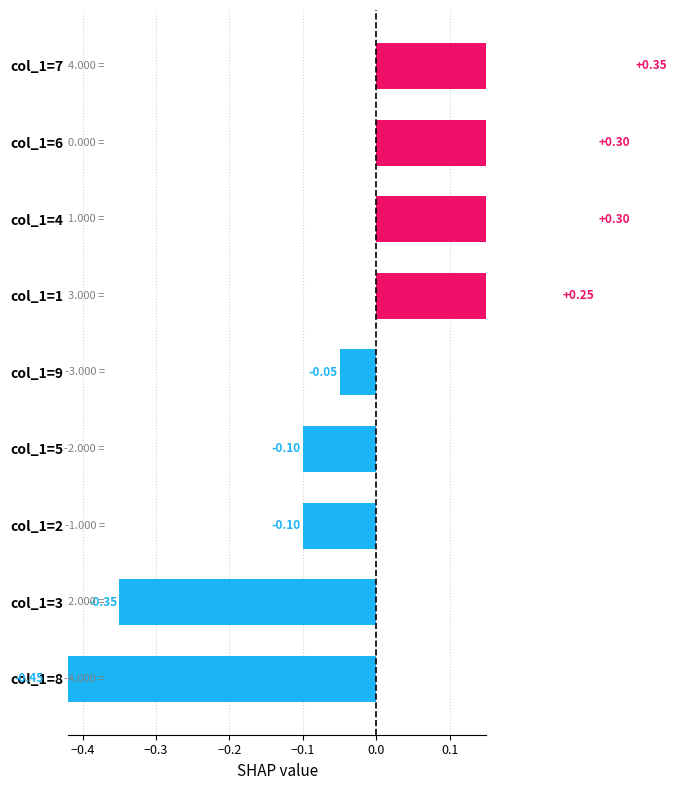

What is the change in value from col_1=8 to col_1=1?

+0.7